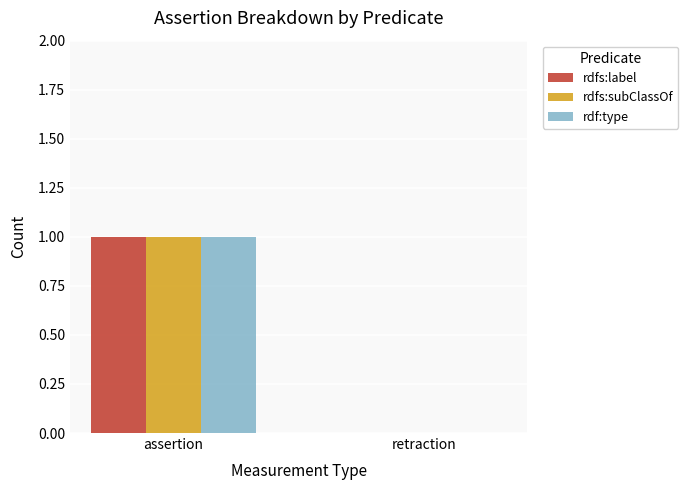

At which label is rdfs:label closest to 0?

retraction